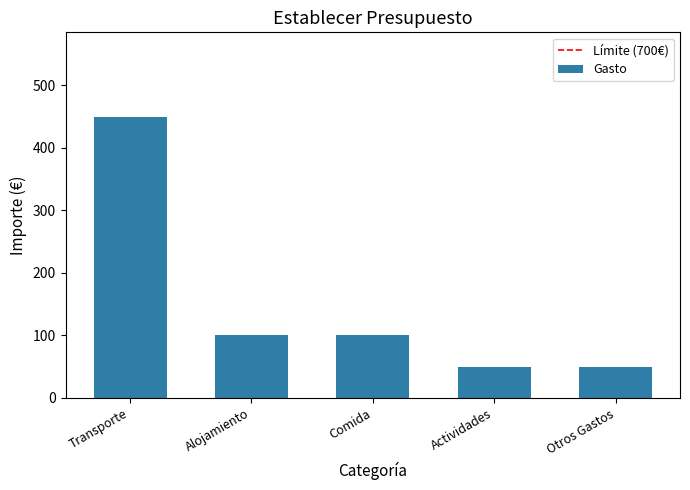

What position from the left is Transporte?

1